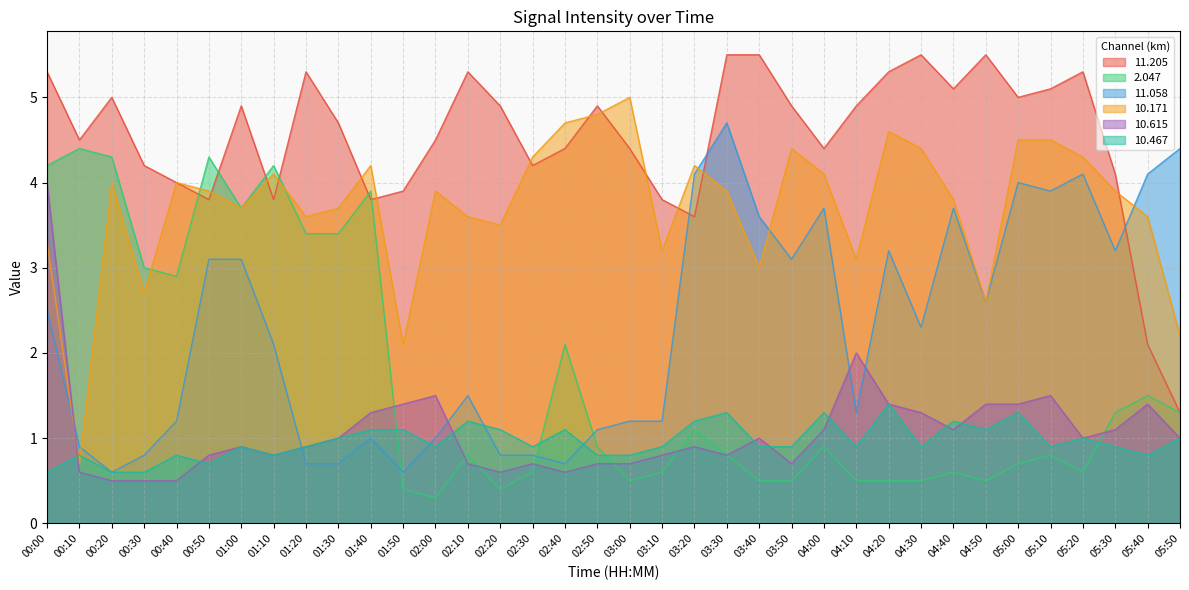

What is the sum of all  11.058 values?

81.6